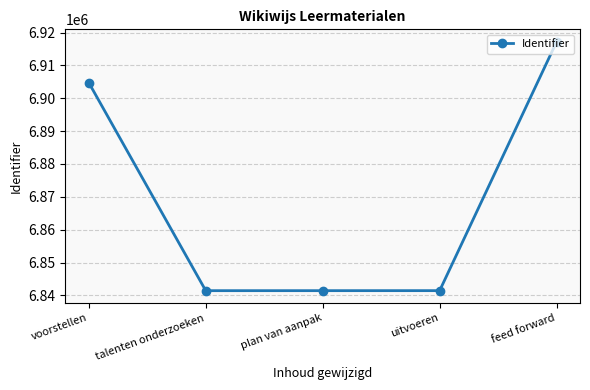

Which category has the highest value across all series?

feed forward